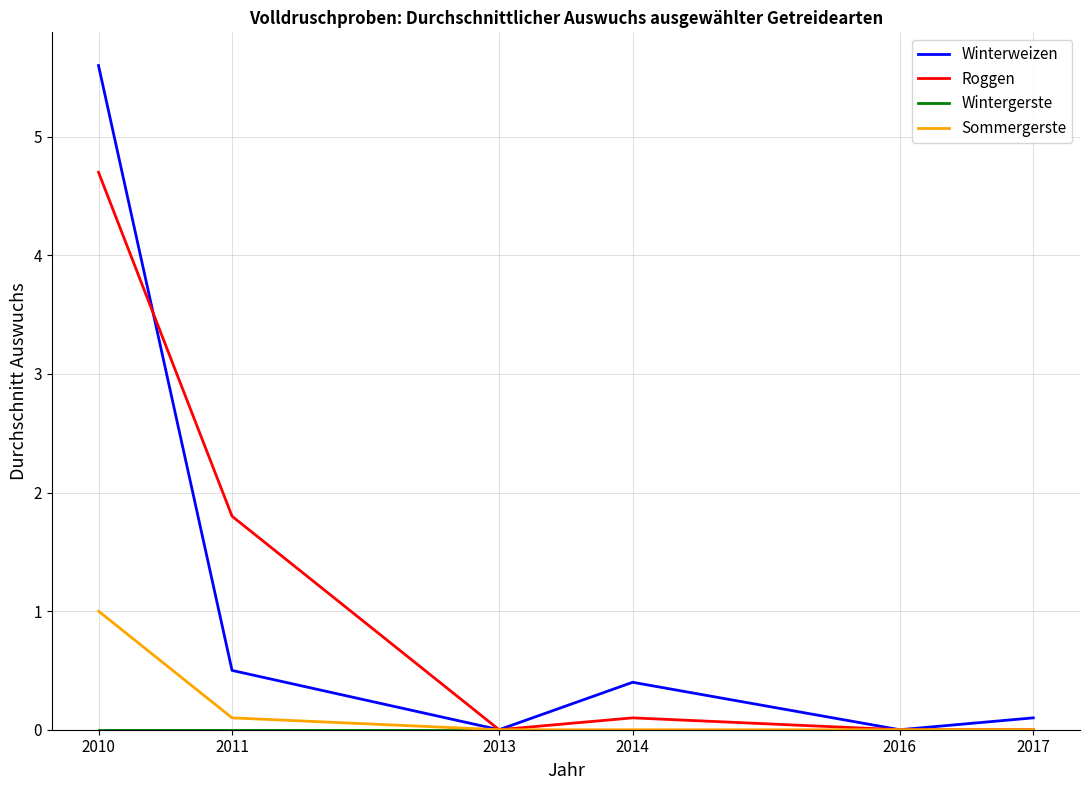

Between 2011 and 2017, which series saw the biggest shift?

Roggen